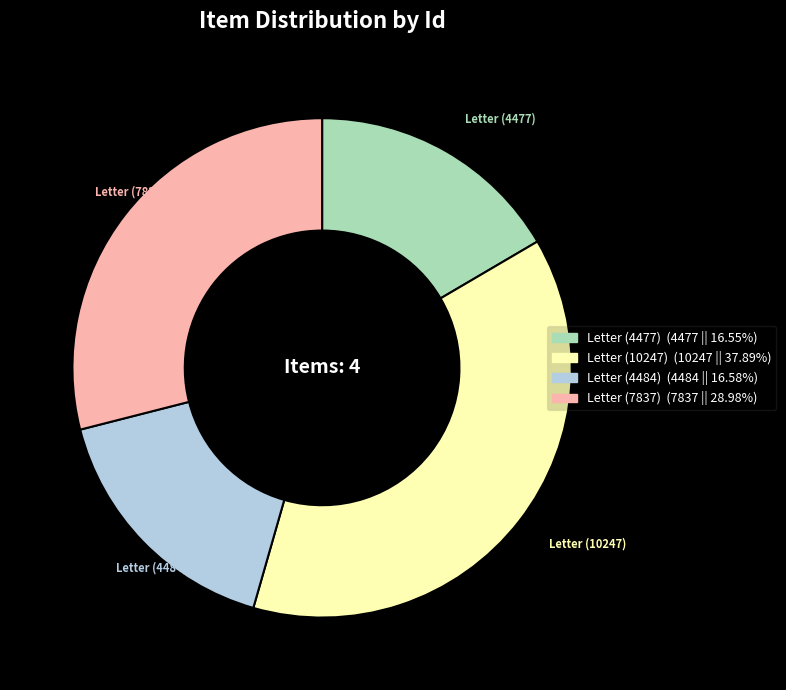

Is there a majority slice in this chart?

No